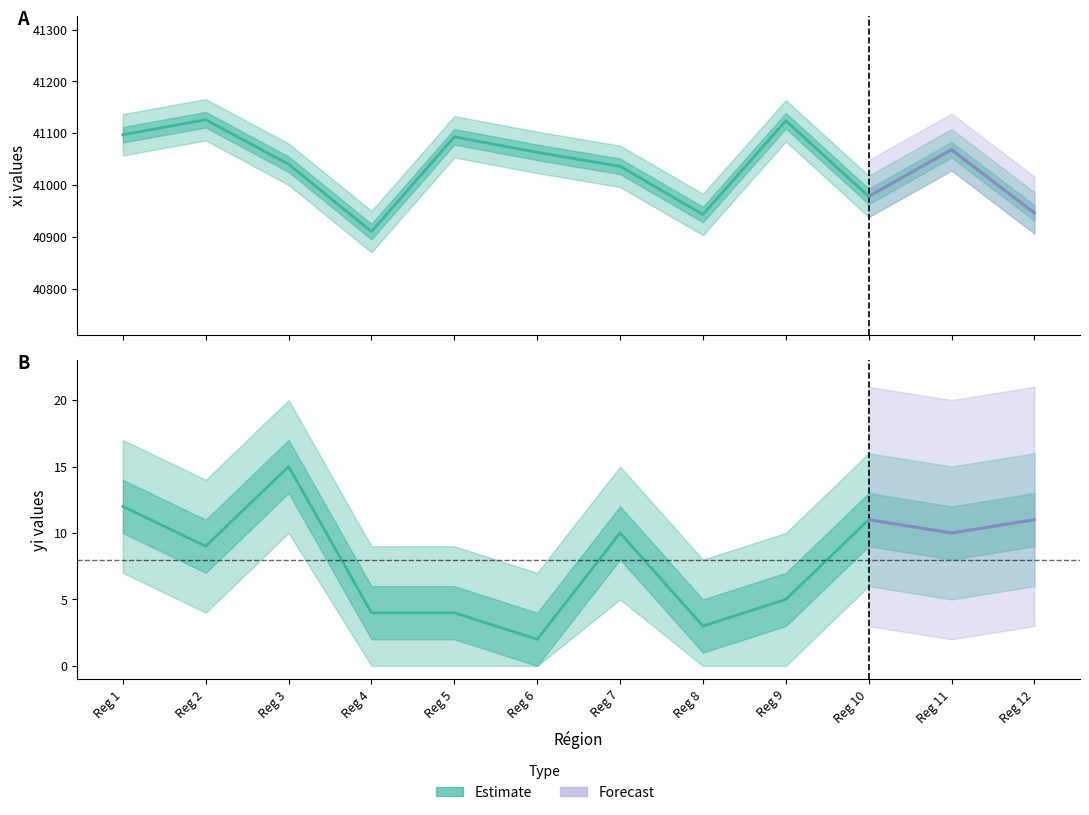

Where is yi nearest to the value 8?

Reg 2